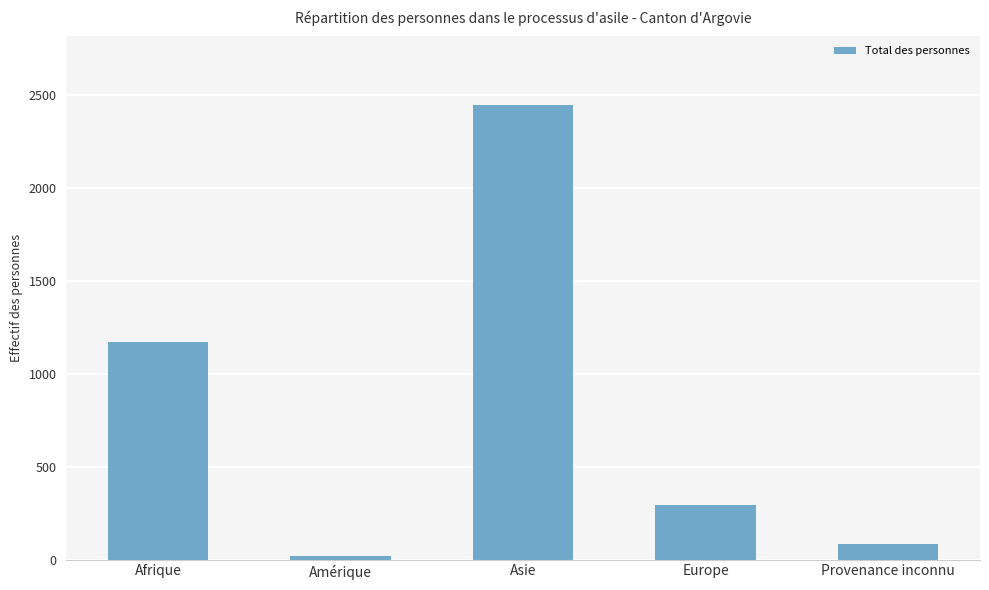

True or false: the data shows 429 at Europe.

False